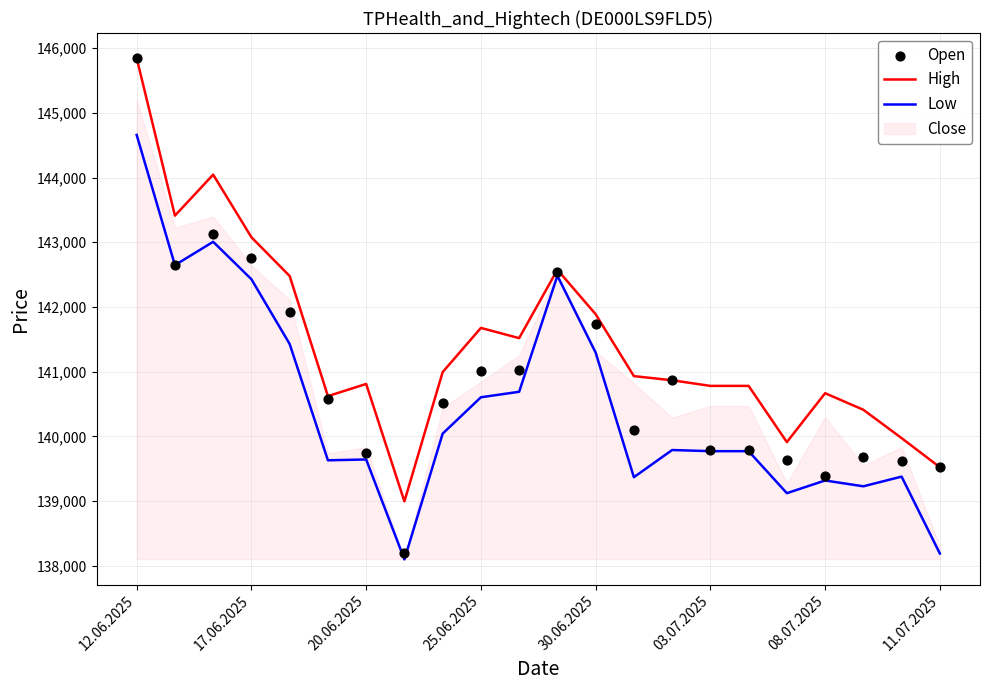

True or false: Low has a value of 139643 at 20.06.2025.

True